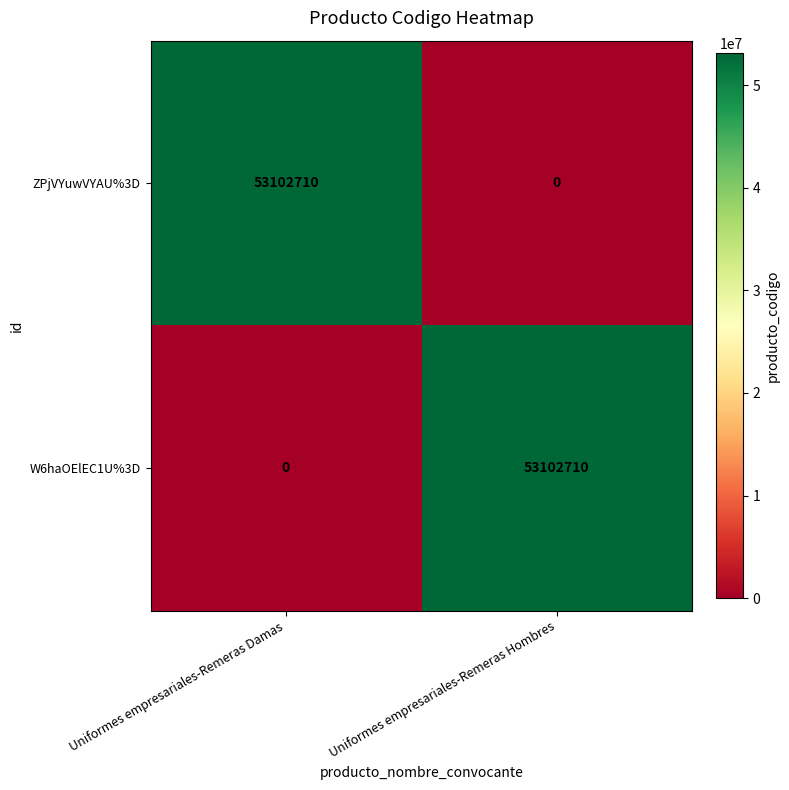

What is the average value of the ZPjVYuwVYAU%3D series?

26551355